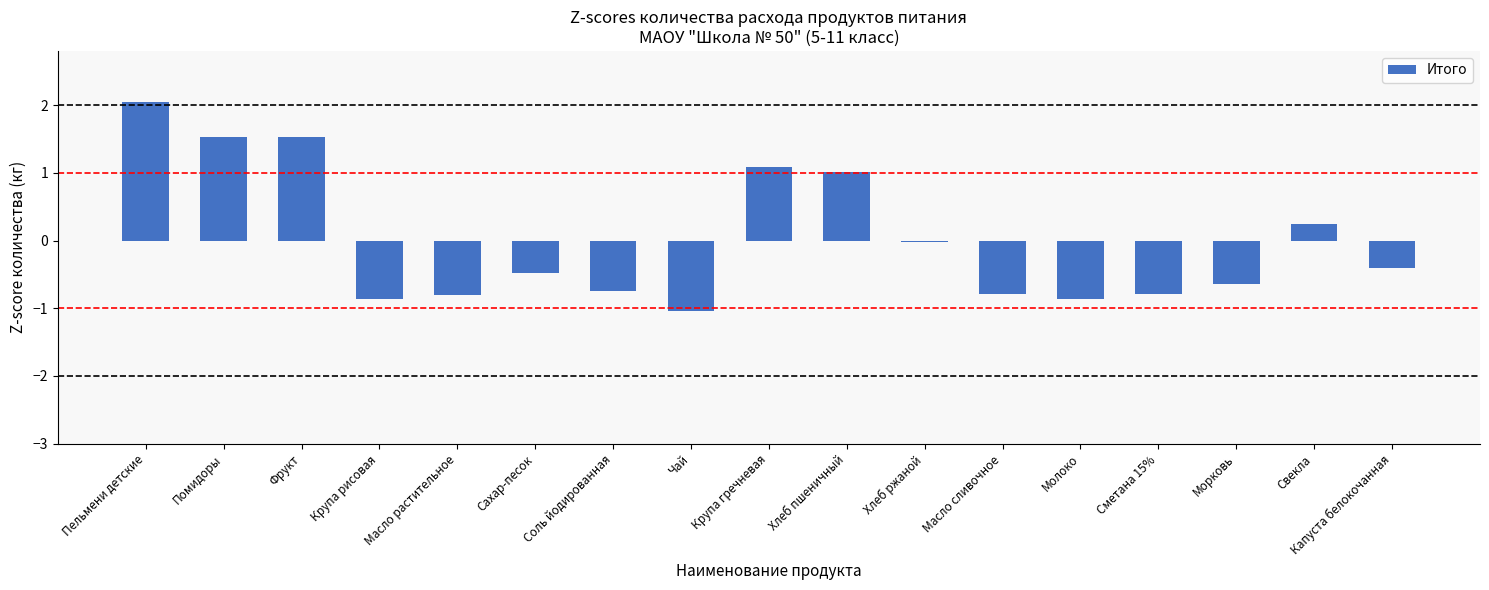

Count the number of data series in this chart.

1